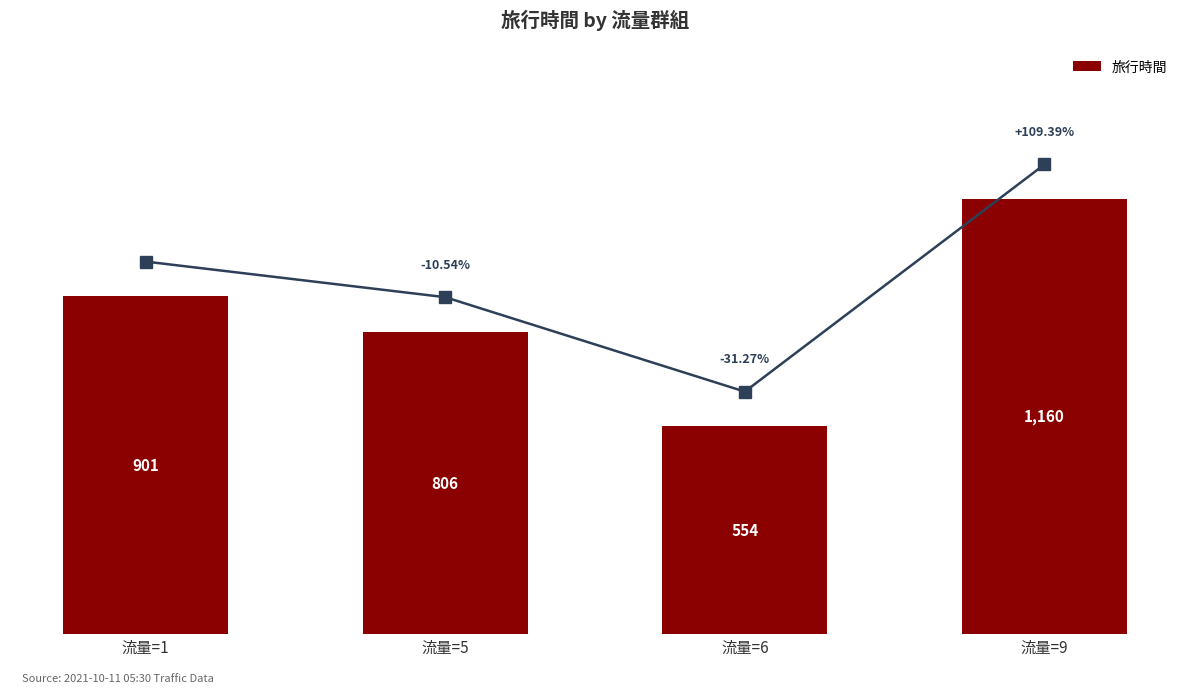

What is the difference between the maximum and minimum values?

606